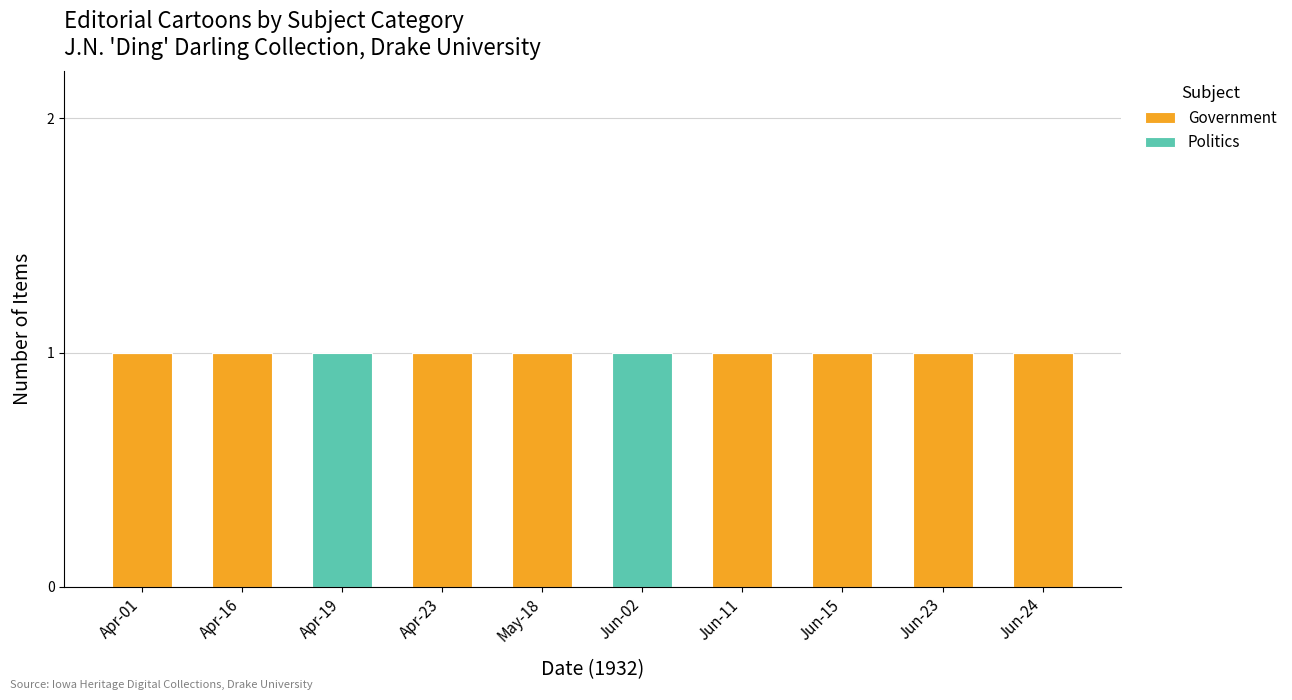

What is the sum of all Government values?

8